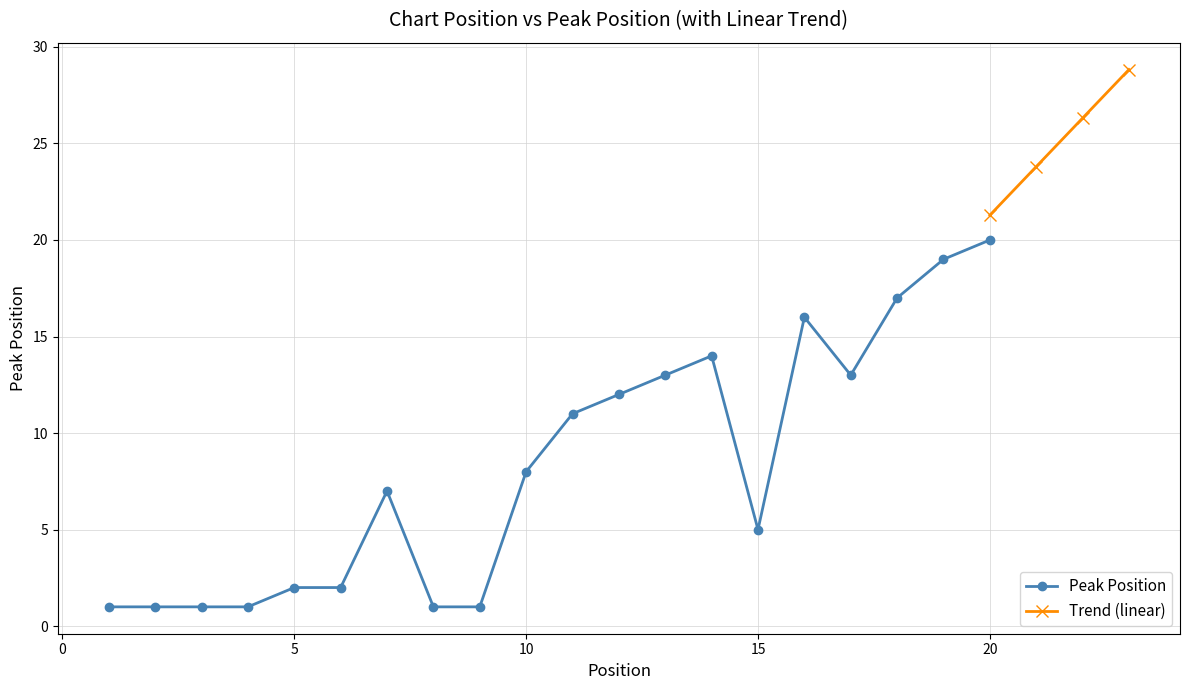

True or false: the data shows 8 at 10.

True